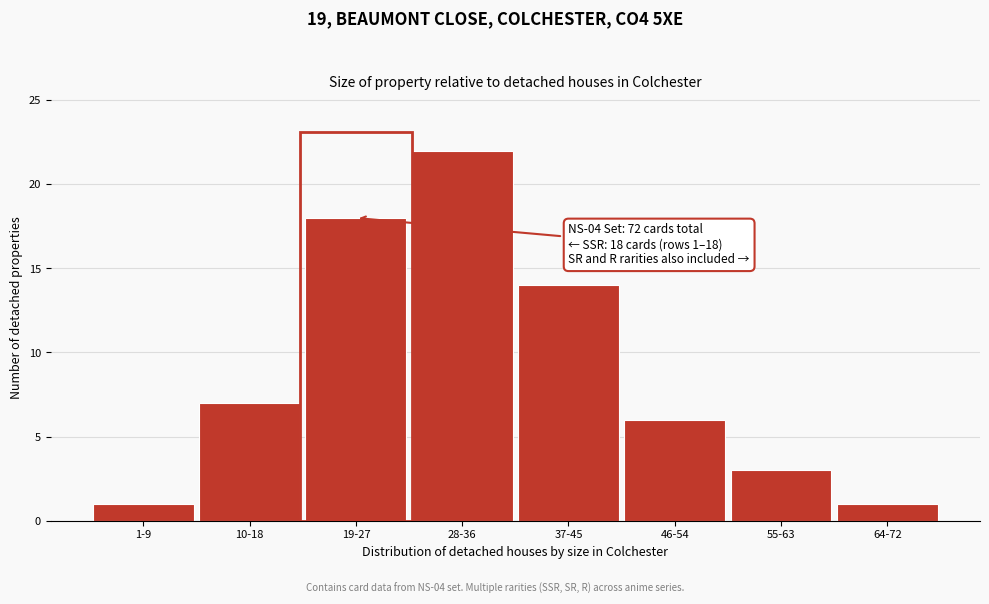

Reading left to right, transcribe all the data shown in this chart.

1-9=1	10-18=7	19-27=18	28-36=22	37-45=14	46-54=6	55-63=3	64-72=1